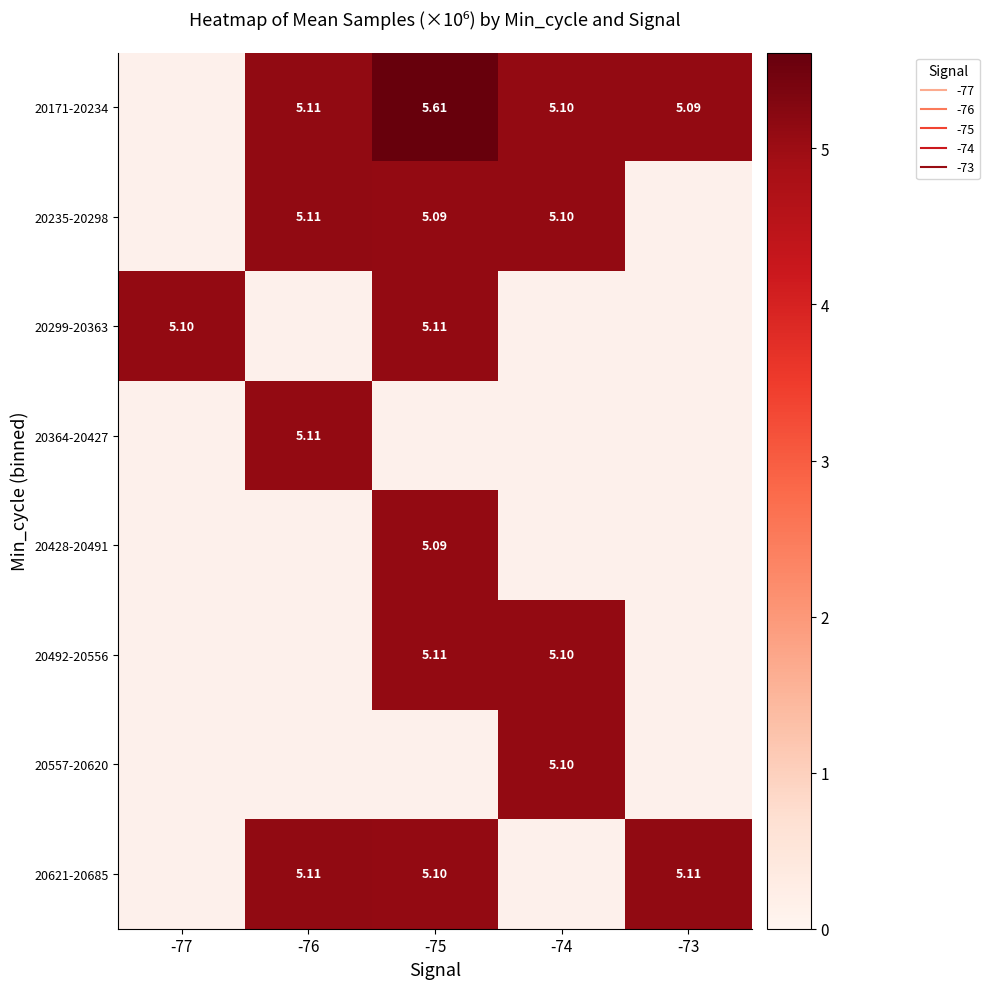

Is it true that 20171-20234 equals 5.1 at -73?

True